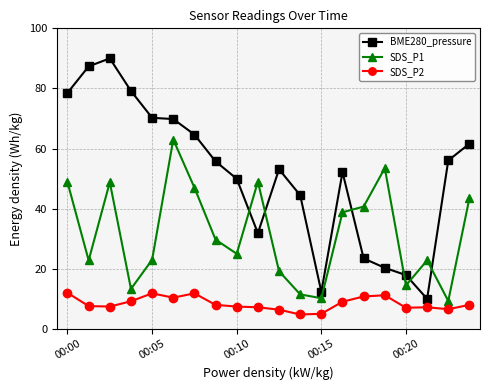

Which series has the largest total across all categories?

BME280_pressure